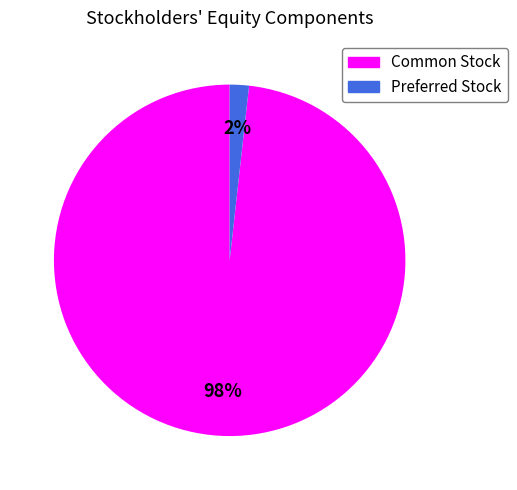

Is the sum of Common Stock and Preferred Stock greater than half?

Yes